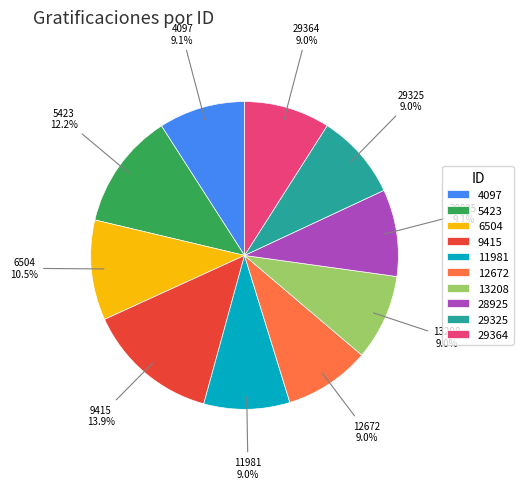

Which category has the biggest portion of the pie?

9415